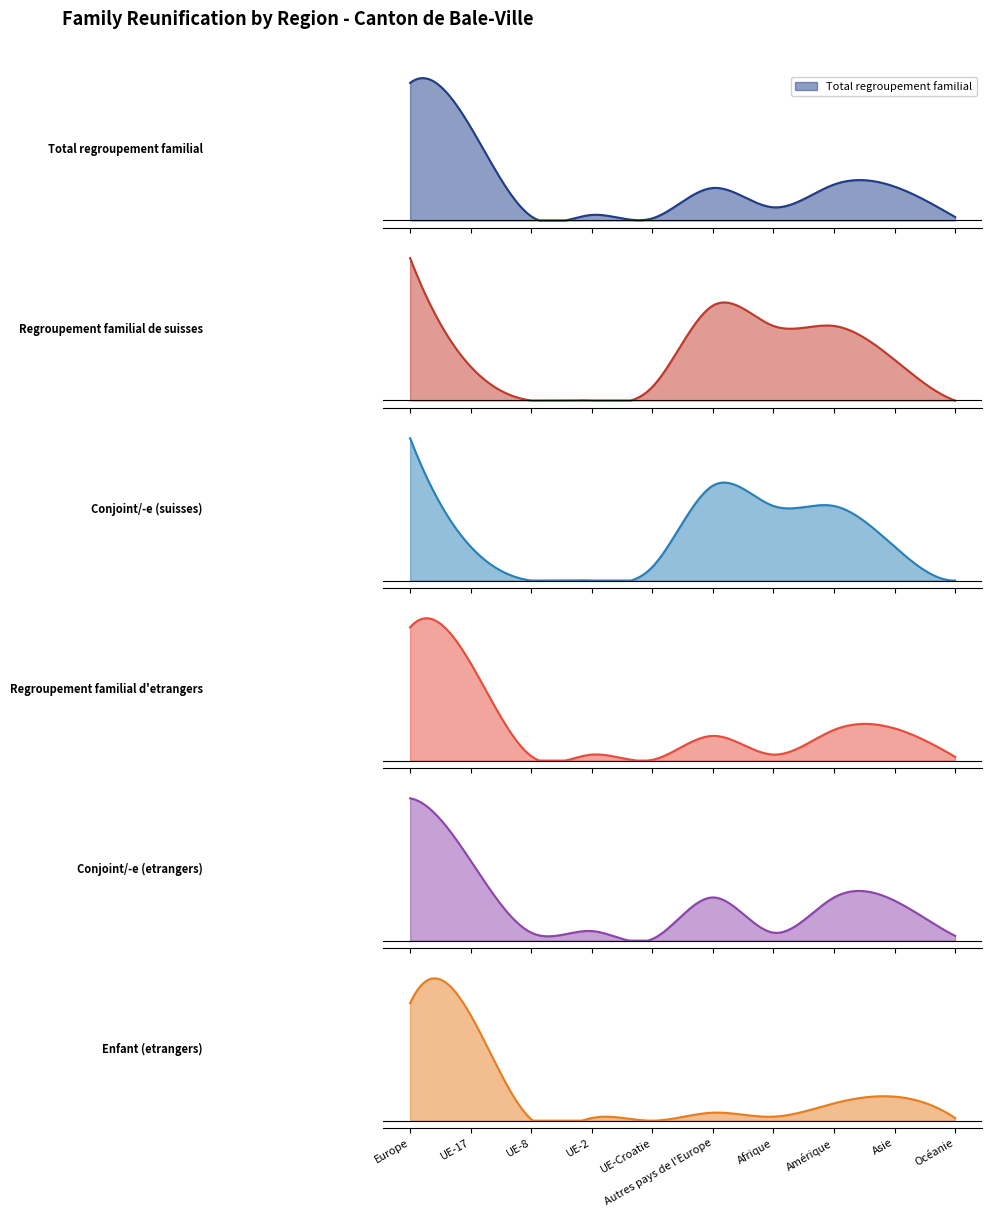

How many lines are shown in the chart?

6